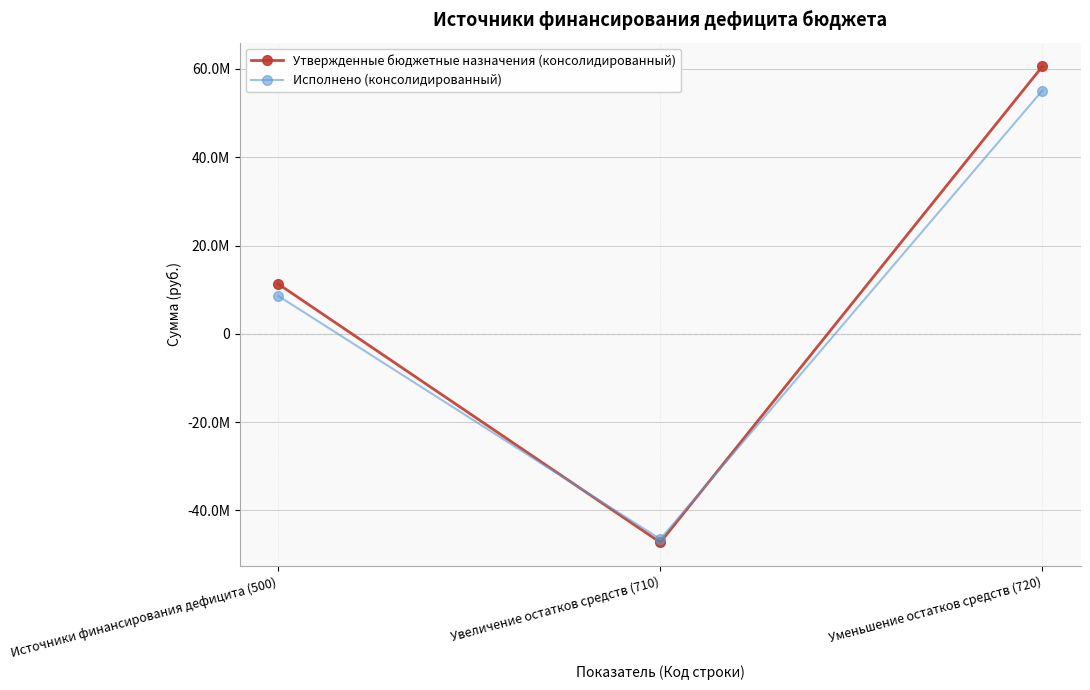

Which series has the largest total across all categories?

Утвержденные бюджетные назначения (консолидированный)